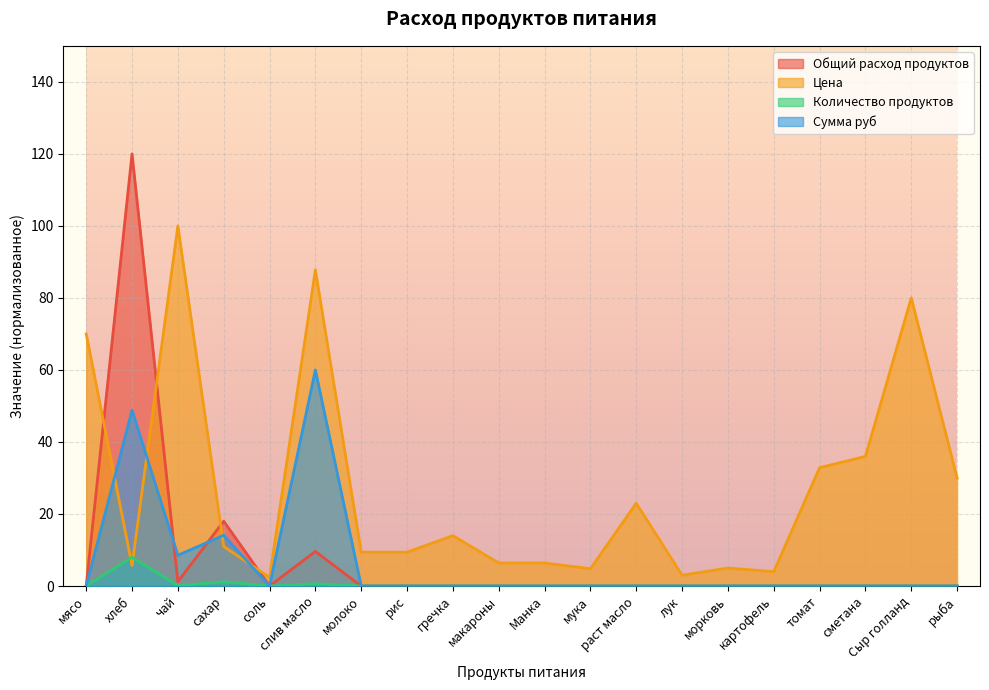

What is the total value across all series at сахар?

44.3